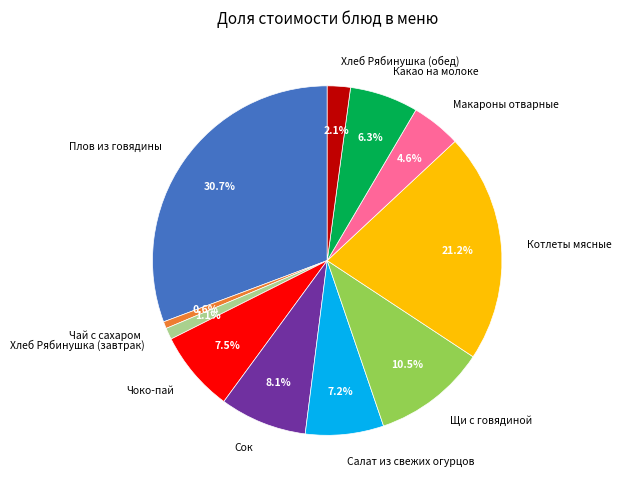

To the nearest percent, what portion does Макароны отварные represent?

5%